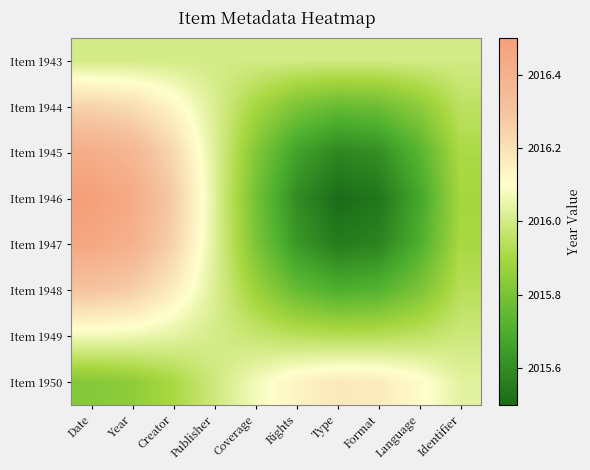

Reading left to right, transcribe all the data shown in this chart.

Item 1943: Date=2016.0	Year=2016.0	Creator=2016.0	Publisher=2016.0	Coverage=2016.0	Rights=2016.0	Type=2016.0	Format=2016.0	Language=2016.0	Identifier=2016.0
Item 1944: Date=2016.2	Year=2016.2	Creator=2016.1	Publisher=2016.0	Coverage=2015.9	Rights=2015.8	Type=2015.8	Format=2015.8	Language=2015.8	Identifier=2015.9
Item 1945: Date=2016.4	Year=2016.4	Creator=2016.2	Publisher=2016.0	Coverage=2015.8	Rights=2015.7	Type=2015.6	Format=2015.6	Language=2015.7	Identifier=2015.9
Item 1946: Date=2016.5	Year=2016.4	Creator=2016.3	Publisher=2016.0	Coverage=2015.8	Rights=2015.6	Type=2015.5	Format=2015.5	Language=2015.7	Identifier=2015.9
Item 1947: Date=2016.5	Year=2016.4	Creator=2016.2	Publisher=2016.0	Coverage=2015.8	Rights=2015.6	Type=2015.5	Format=2015.6	Language=2015.7	Identifier=2015.9
Item 1948: Date=2016.3	Year=2016.3	Creator=2016.2	Publisher=2016.0	Coverage=2015.9	Rights=2015.8	Type=2015.7	Format=2015.7	Language=2015.8	Identifier=2015.9
Item 1949: Date=2016.1	Year=2016.1	Creator=2016.0	Publisher=2016.0	Coverage=2016.0	Rights=2015.9	Type=2015.9	Format=2015.9	Language=2016.0	Identifier=2016.0
Item 1950: Date=2015.8	Year=2015.8	Creator=2015.9	Publisher=2016.0	Coverage=2016.1	Rights=2016.1	Type=2016.2	Format=2016.2	Language=2016.1	Identifier=2016.0